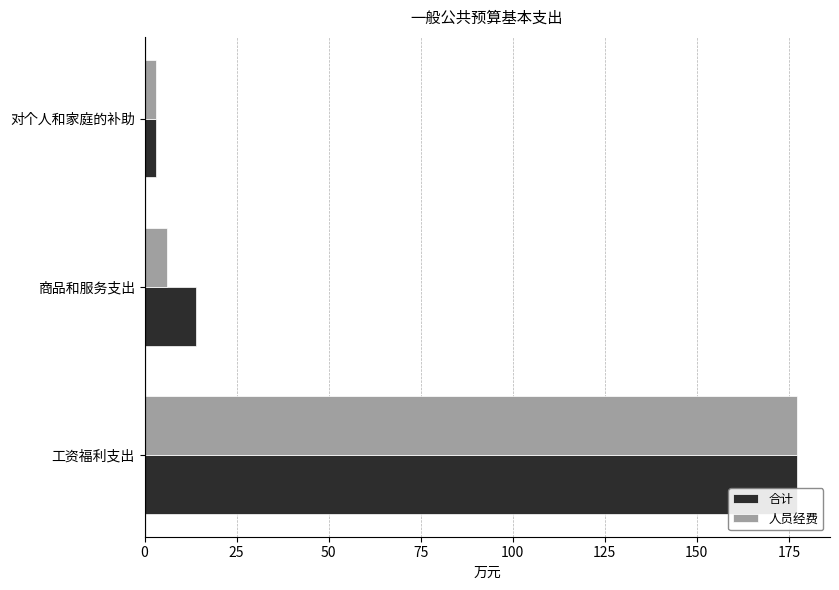

What is the difference between the 人员经费 values at 商品和服务支出 and 工资福利支出?

171.1